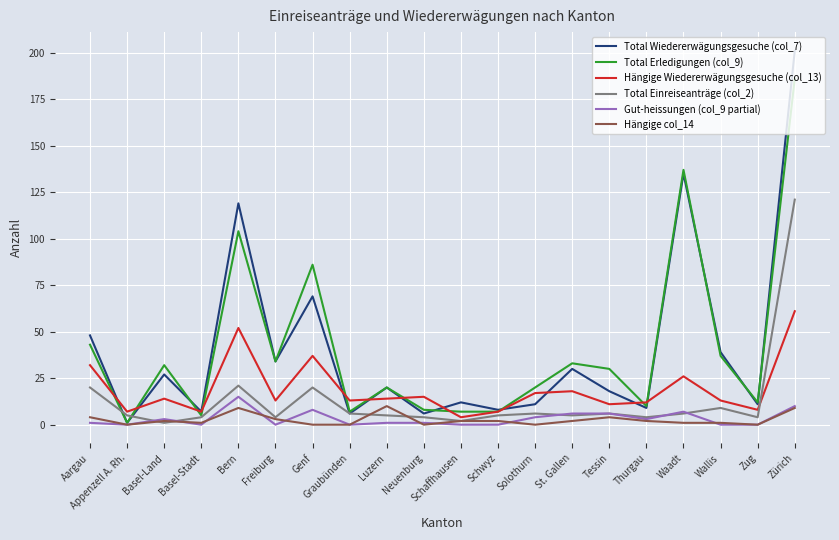

At which category is the sum across all series the highest?

Zürich